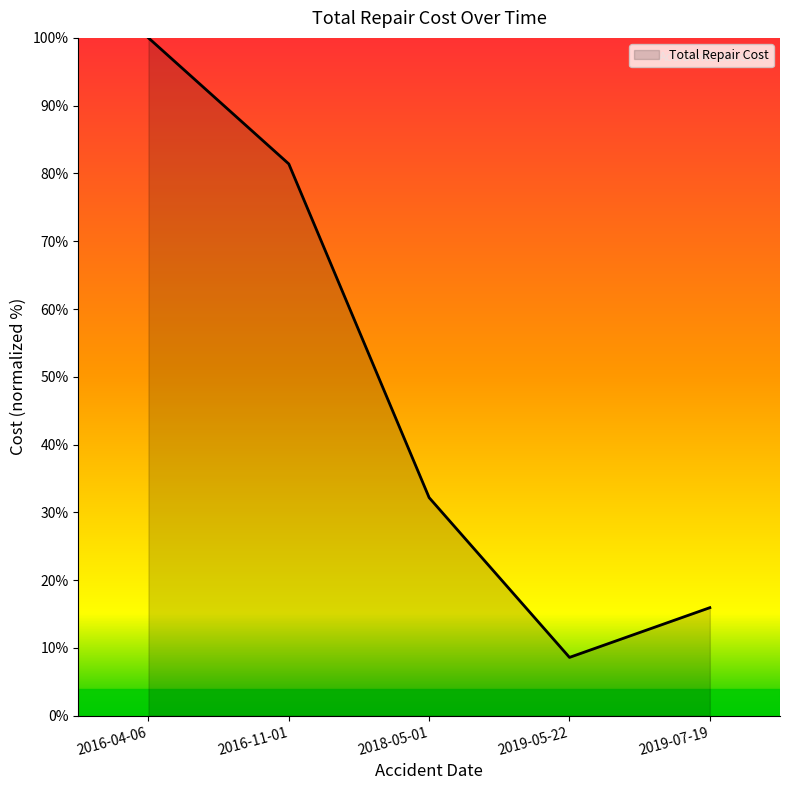

The value at 2018-05-01 is 32.2. True or false?

True